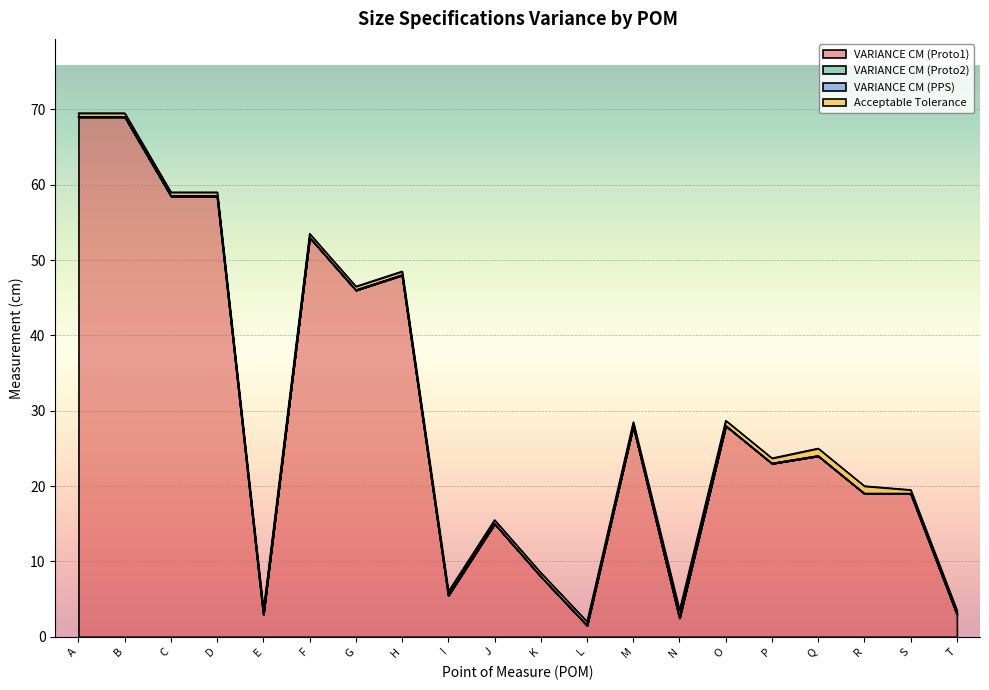

True or false: VARIANCE CM (PPS) and Acceptable Tolerance intersect in this chart.

False